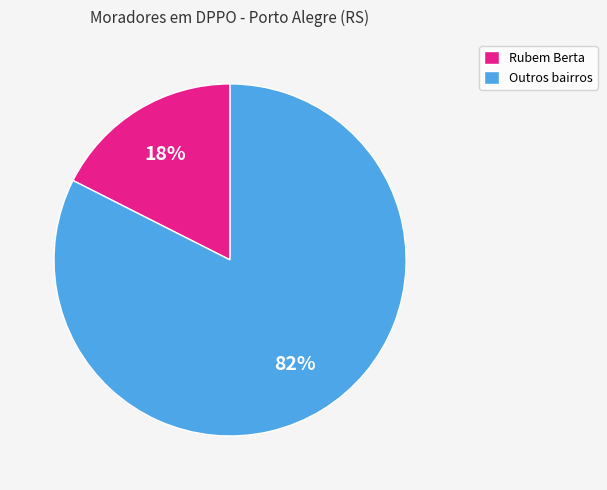

Is it true that Outros bairros is 95% of the pie?

False